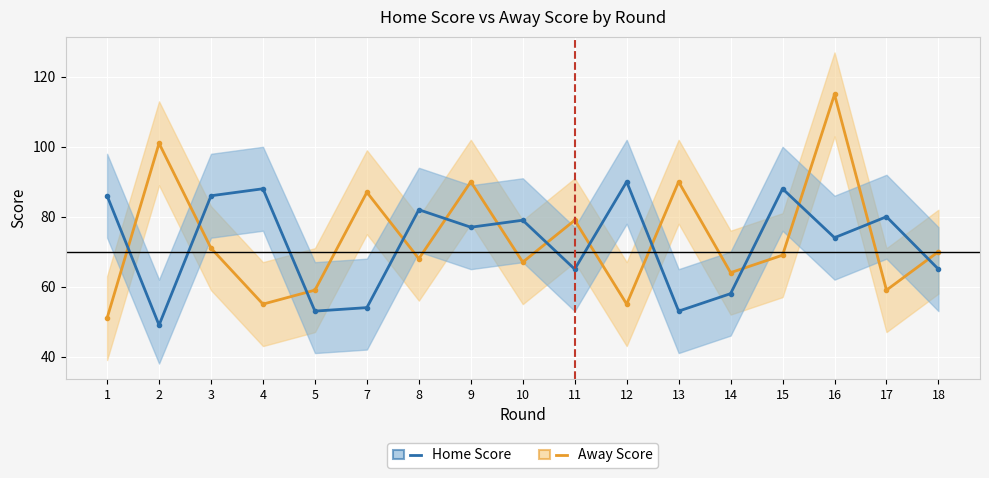

What are all the series names shown in the legend?

Away Score, Home Score